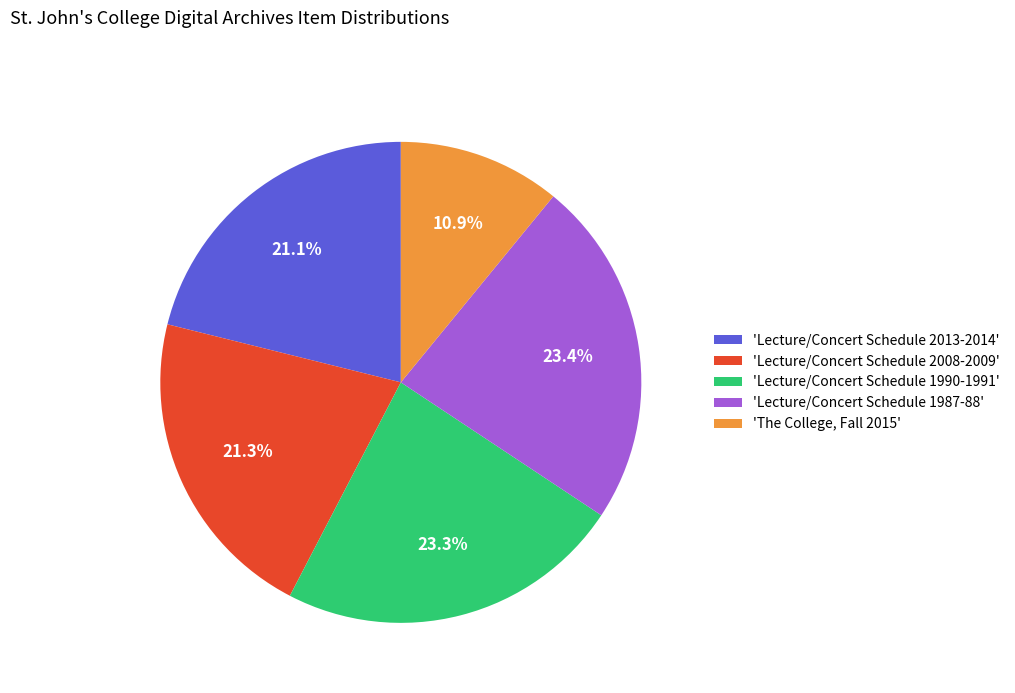

Is there a majority slice in this chart?

No